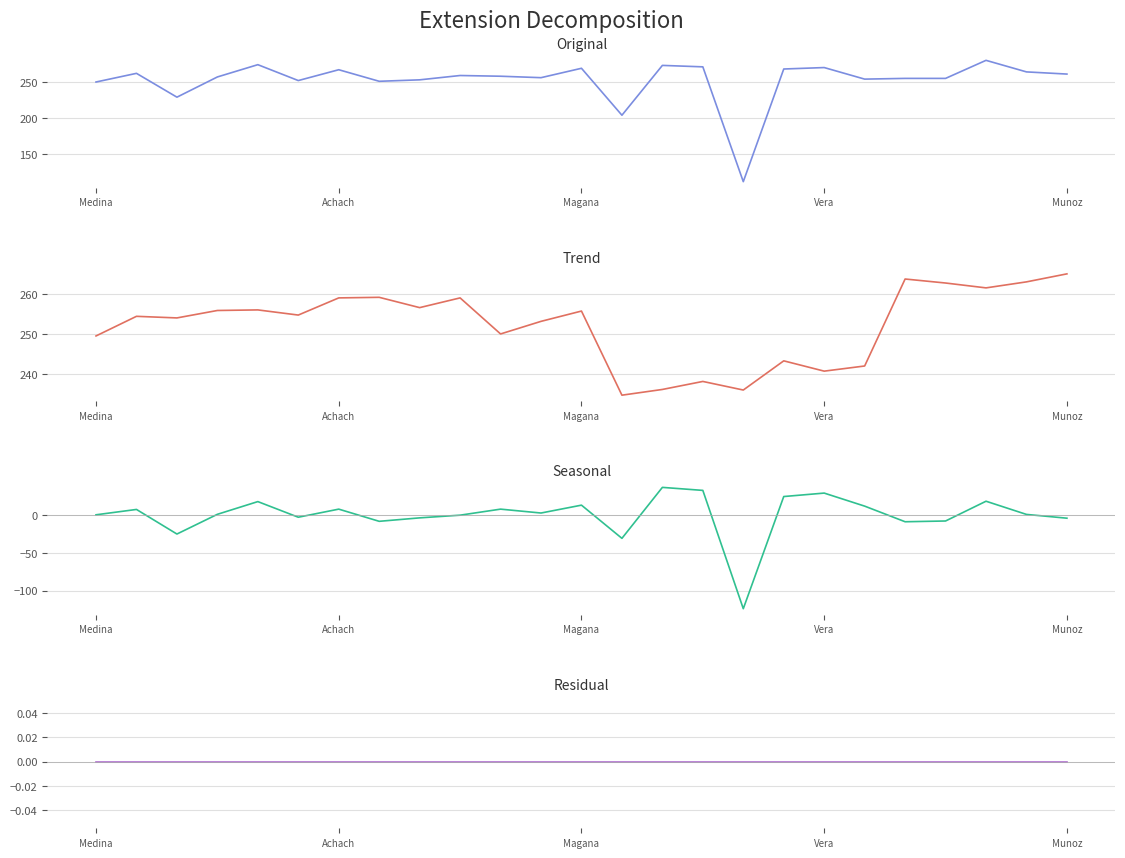

What is the maximum value shown in the chart?

280.0